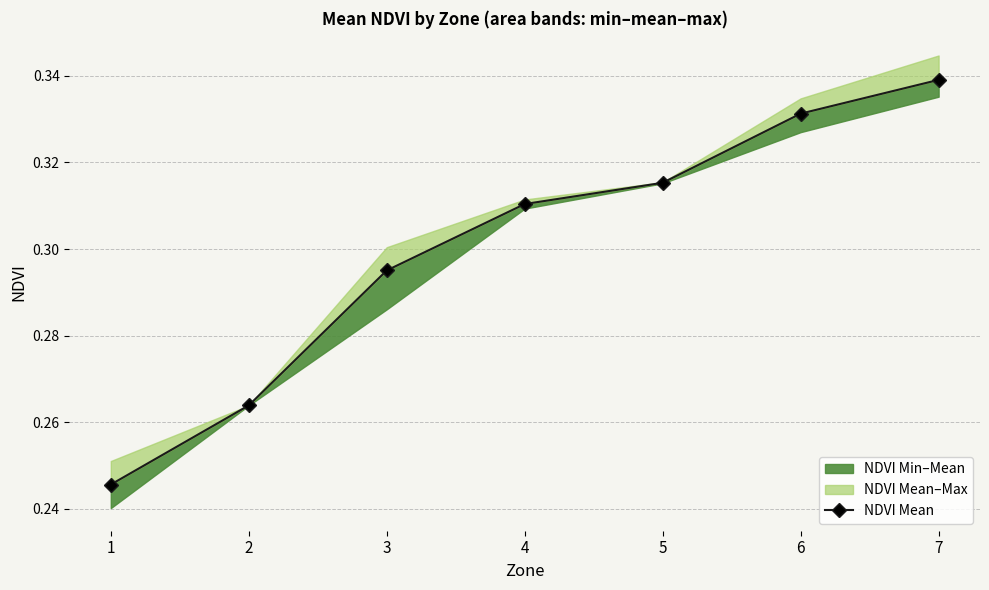

What is the sum of the values at 5 and 3?

0.6